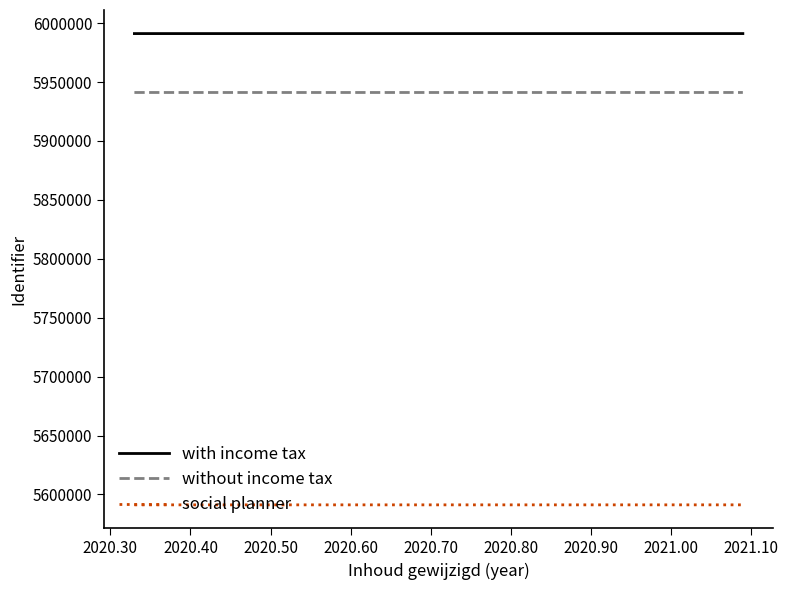

Which series has the largest total across all categories?

with income tax